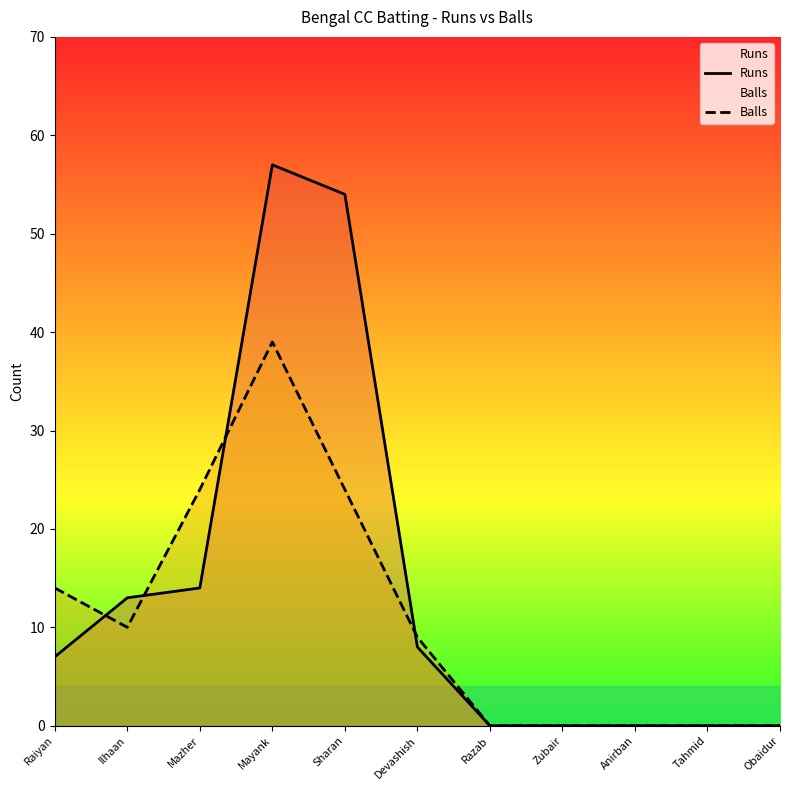

List the series in order of their peak value, highest first.

Runs, Balls